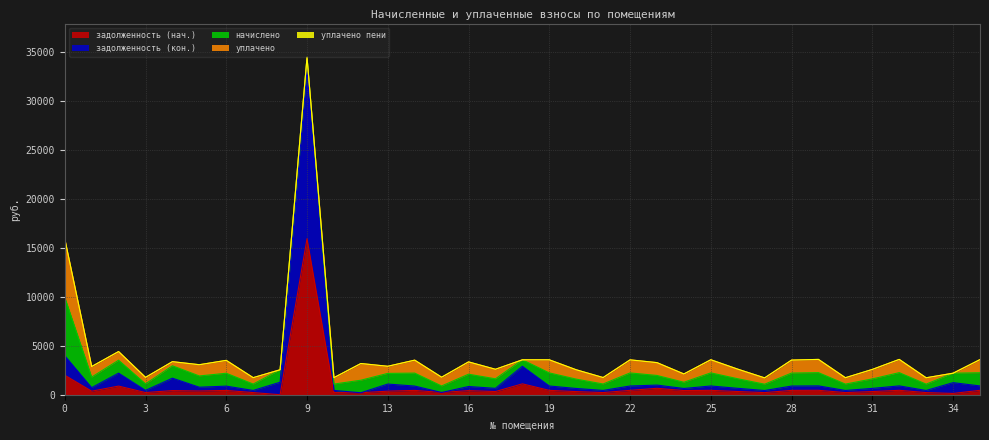

Reading right to left, transcribe all the data shown in this chart.

задолженность (нач.): 35=449.3	34=131.7	33=216.7	32=451.4	31=323.3	30=217.4	29=451.4	28=442.8	27=215.3	26=326.9	25=447.1	24=424.8	23=656.6	22=445.7	21=219.6	20=319.0	19=446.4	18=1111.6	17=325.4	16=419.8	15=227.1	14=442.1	13=363.6	12=201.6	11=218.2	9=15955.4	8=0.0	7=218.2	6=439.2	5=383.1	4=422.6	3=221.8	2=883.2	1=360.7	0=1994.4
задолженность (кон.): 35=449.3	34=1101.5	33=216.7	32=451.4	31=323.3	30=217.4	29=451.4	28=442.4	27=215.3	26=326.9	25=447.1	24=212.4	23=328.3	22=445.7	21=219.6	20=319.0	19=446.4	18=1795.7	17=325.4	16=419.8	15=0.0	14=442.1	13=727.2	12=0.0	11=218.2	9=17410.0	8=1277.0	7=218.2	6=439.2	5=383.8	4=1268.3	3=221.8	2=1324.4	1=360.7	0=1994.4
начислено: 35=1347.8	34=967.7	33=650.2	32=1354.3	31=969.8	30=652.3	29=1354.3	28=1328.4	27=645.8	26=980.6	25=1341.4	24=637.2	23=985.0	22=1337.0	21=658.8	20=956.9	19=1339.2	18=663.1	17=976.3	16=1259.3	15=667.4	14=1326.2	13=1090.8	12=1280.9	11=654.5	9=1142.6	8=1276.6	7=654.5	6=1317.6	5=1151.3	4=1267.9	3=665.3	2=1324.1	1=1082.2	0=5983.2
уплачено: 35=1347.8	34=0.0	33=650.2	32=1354.3	31=969.8	30=652.3	29=1354.3	28=1328.8	27=645.8	26=980.6	25=1341.4	24=849.6	23=1313.3	22=1337.0	21=658.8	20=956.9	19=1339.2	18=0.0	17=976.3	16=1259.3	15=894.5	14=1326.2	13=727.2	12=1708.0	11=654.5	9=0.0	8=0.0	7=654.5	6=1317.6	5=1150.6	4=422.6	3=665.3	2=883.5	1=1082.2	0=5983.2
уплачено пени: 35=0.0	34=0.0	33=0.0	32=0.2	31=0.0	30=0.0	29=0.0	28=0.0	27=0.0	26=0.0	25=0.0	24=0.0	23=0.0	22=0.0	21=0.0	20=0.0	19=0.0	18=0.0	17=0.0	16=0.0	15=4.6	14=0.0	13=0.0	12=0.0	11=0.0	9=0.0	8=0.0	7=0.0	6=0.0	5=0.0	4=0.0	3=0.0	2=0.5	1=0.0	0=0.0